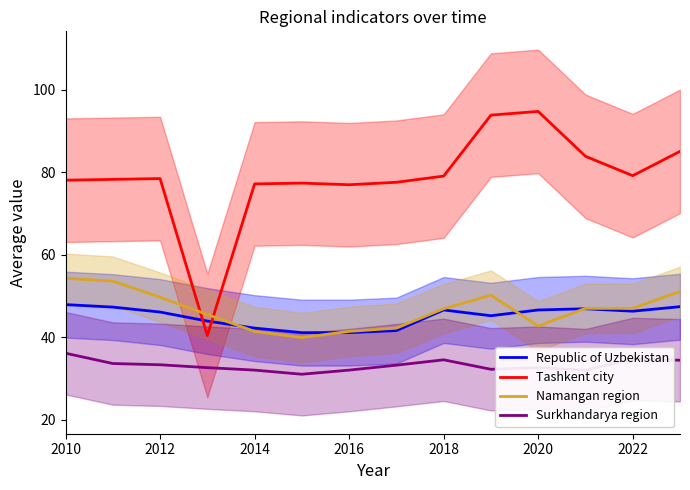

The Republic of Uzbekistan series shows 22.2 at 2018. True or false?

False